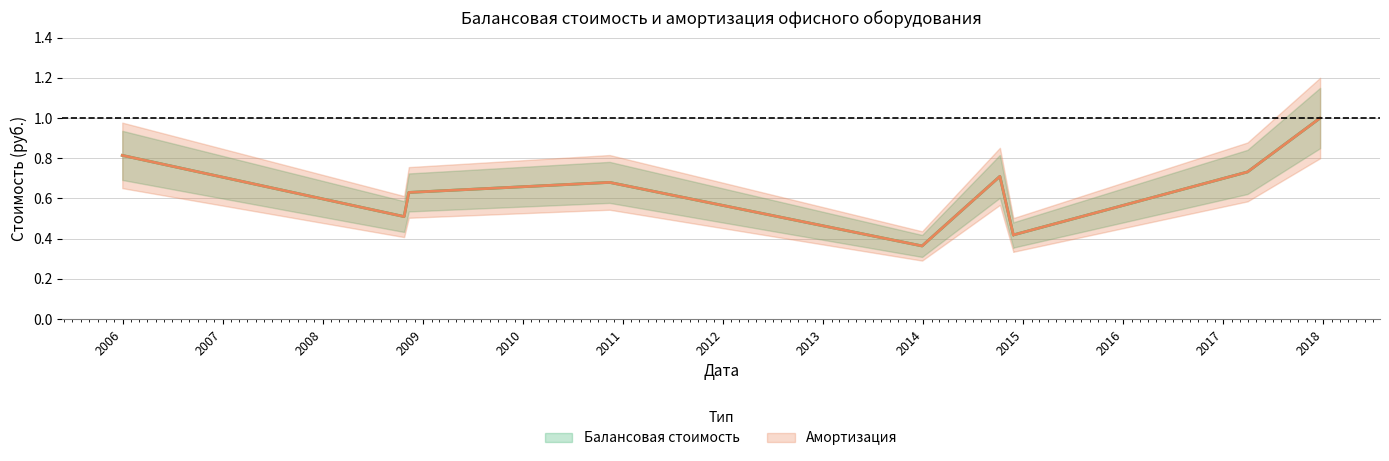

What is the greatest value displayed?

1.0